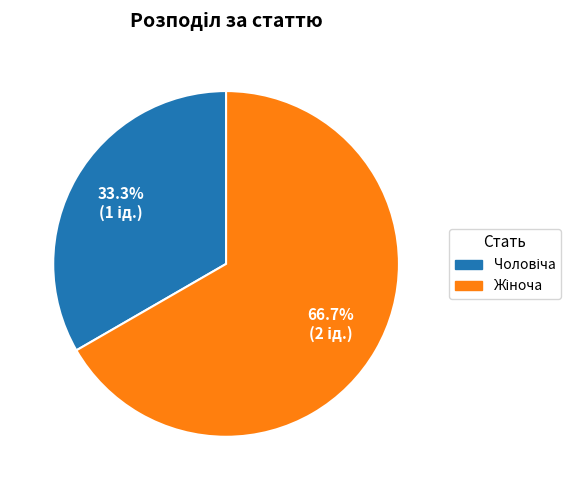

Is there any slice that represents more than half of the pie?

Yes